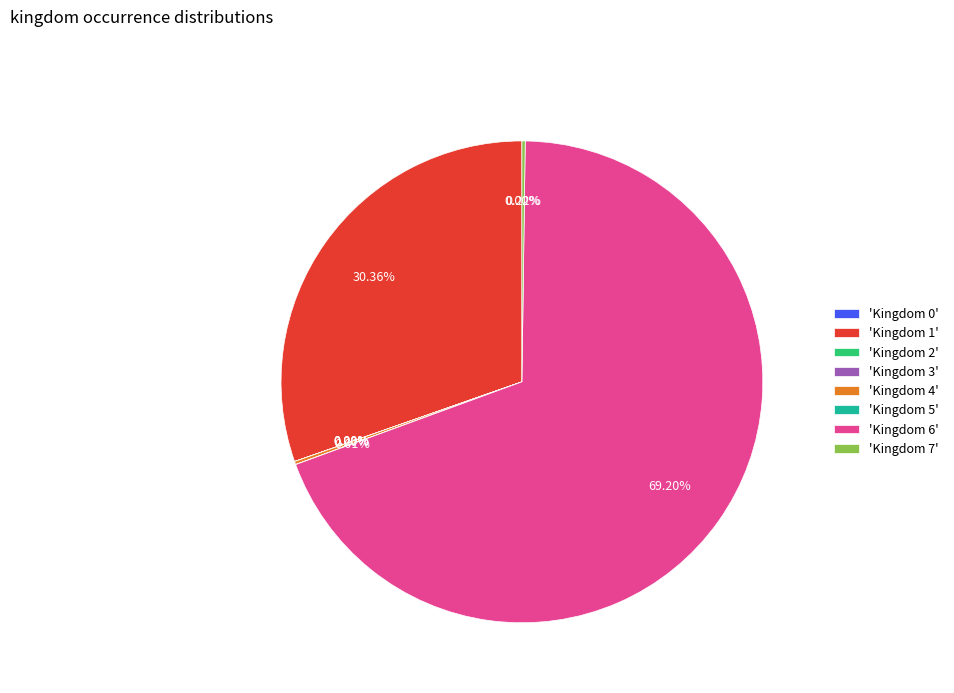

Is 'Kingdom 6' the majority of the pie?

Yes